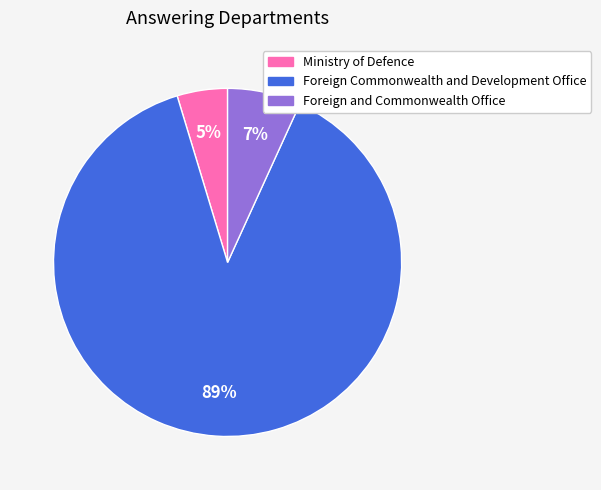

True or false: Foreign and Commonwealth Office accounts for 1% of the total.

False